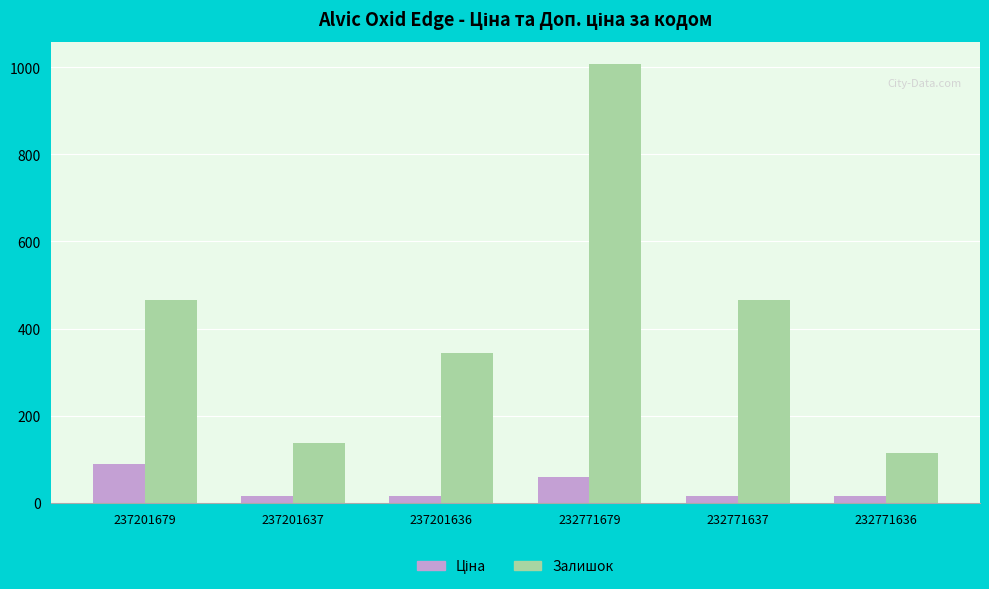

The Залишок series shows 138.0 at 237201637. True or false?

True